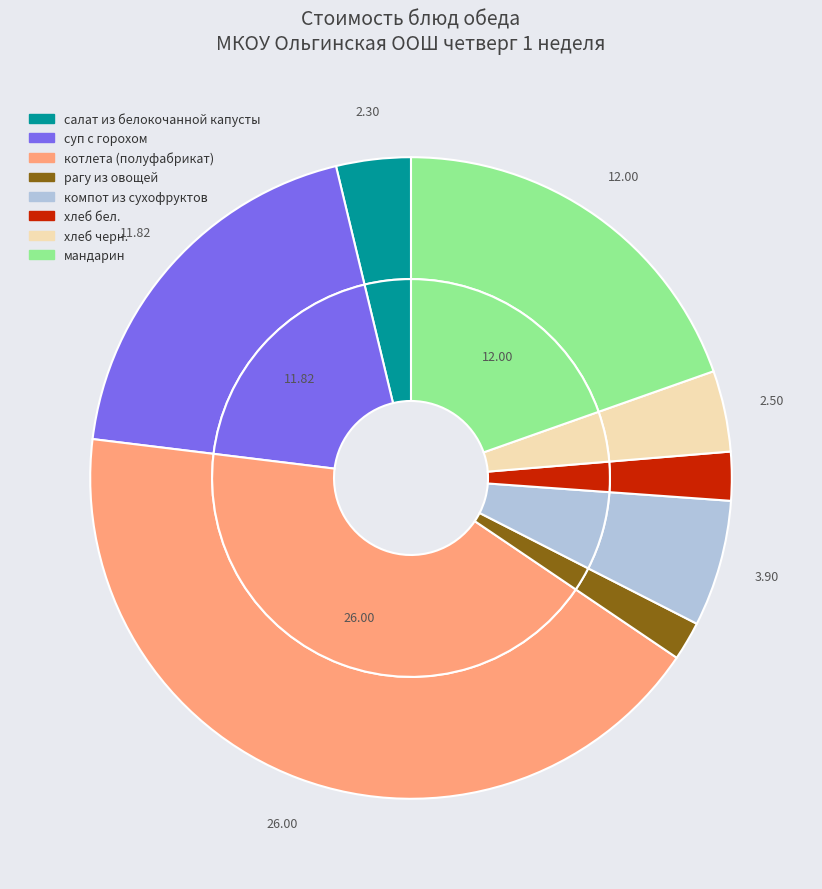

To the nearest percent, what portion does хлеб бел. represent?

2%